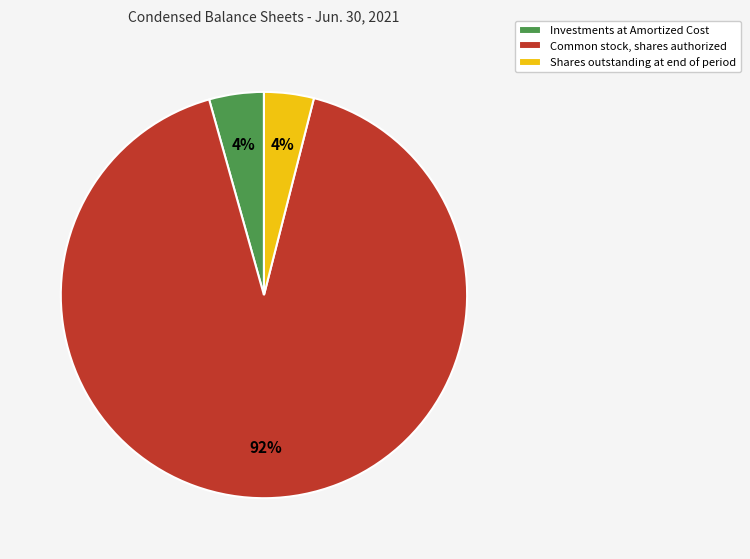

The Common stock, shares authorized slice represents 92% of the pie. True or false?

True